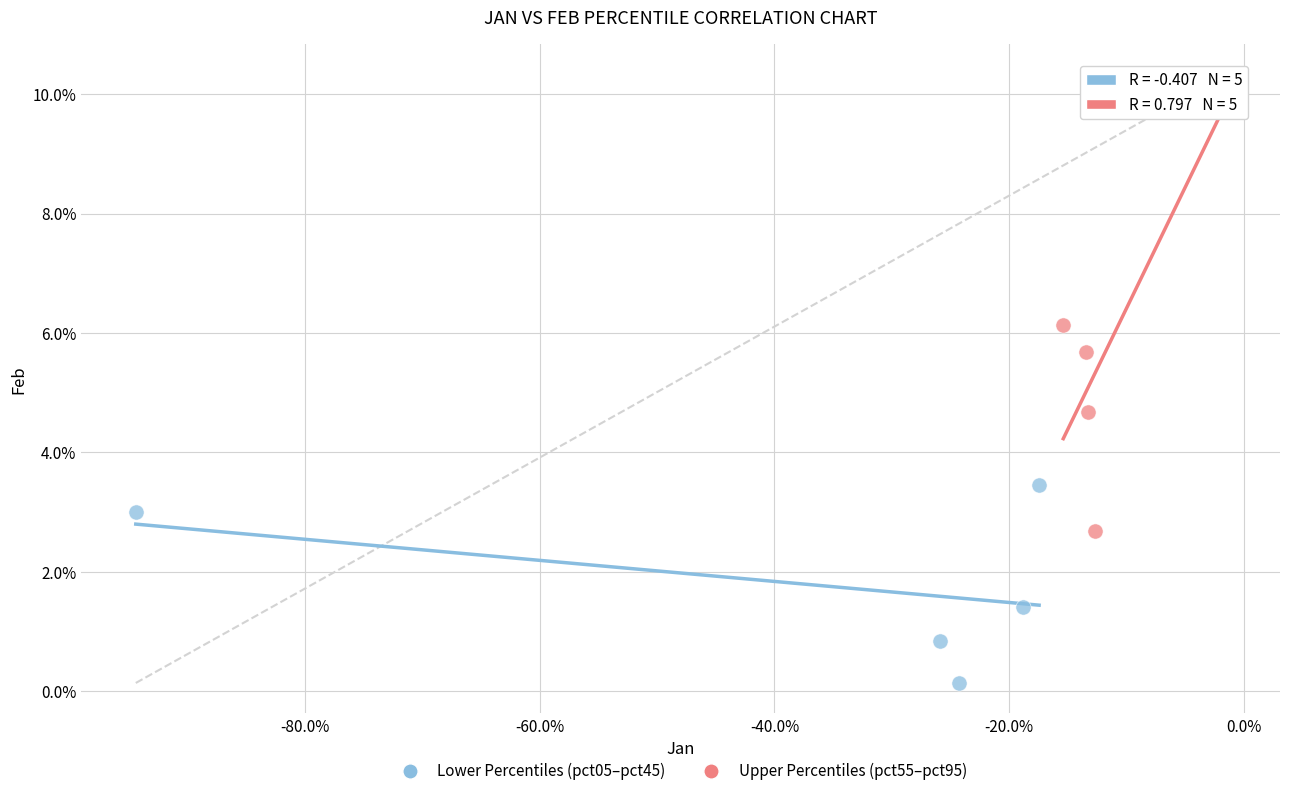

Which series reaches the minimum Y coordinate?

Lower Percentiles (pct05–pct45)